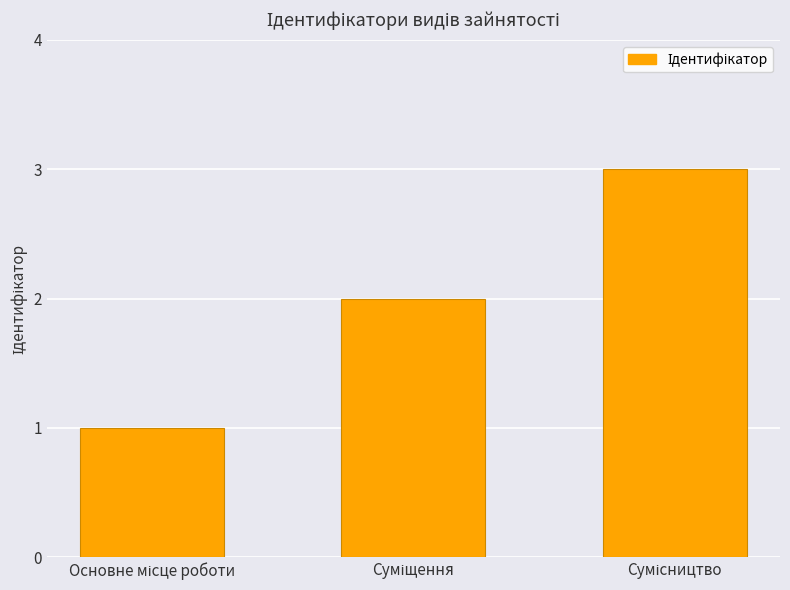

What is the difference between the maximum and minimum values?

2